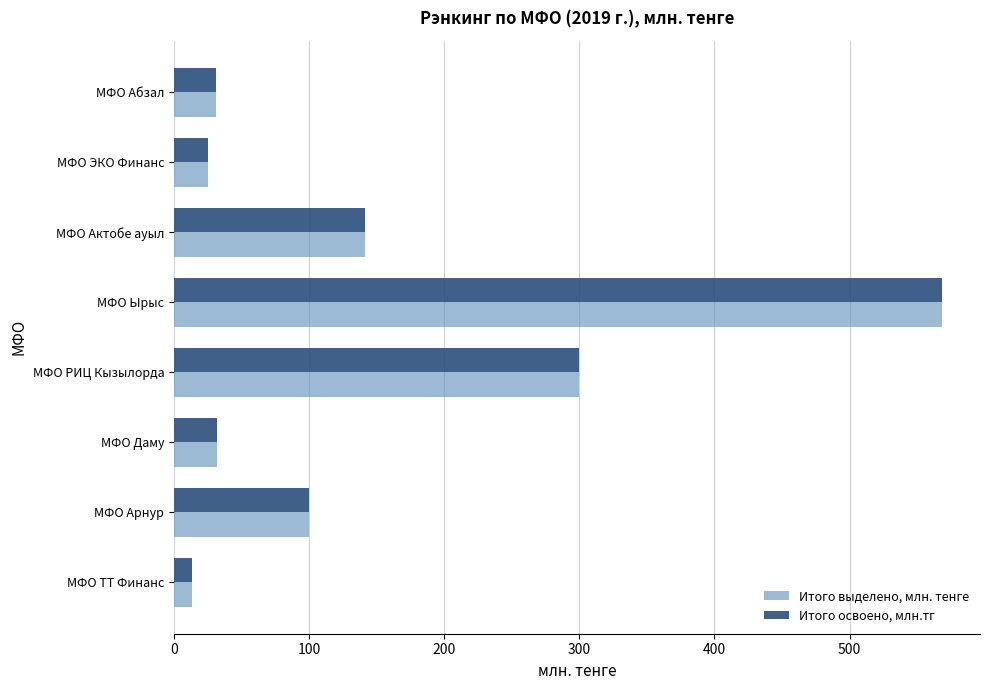

What is the sum of all Итого выделено, млн. тенге values?

1210.6